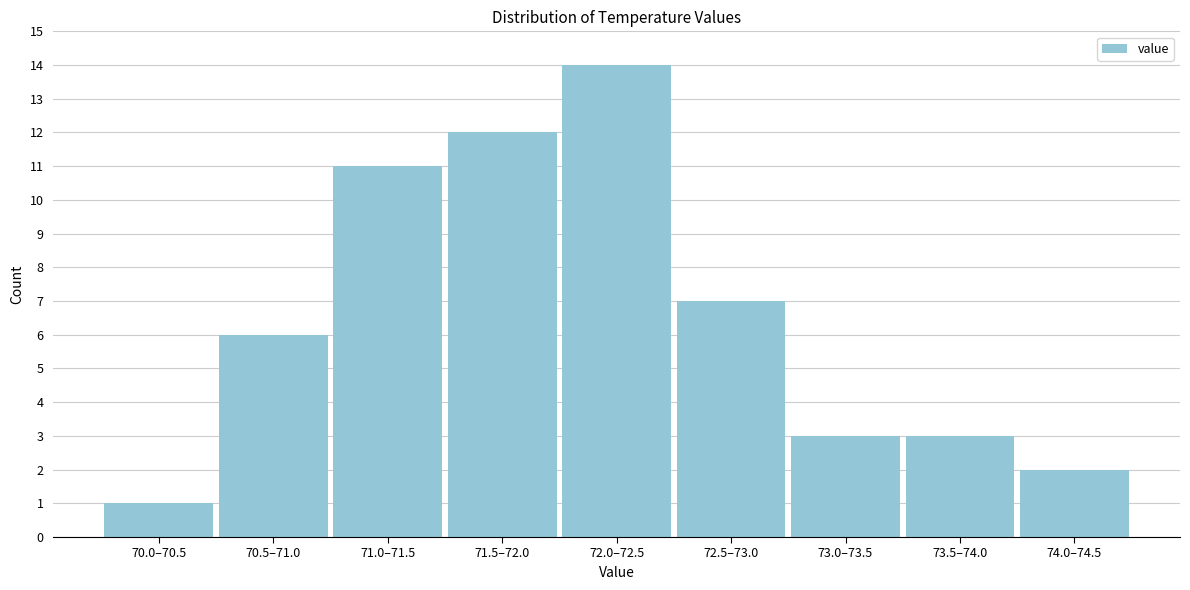

Reading left to right, list all the values displayed in this chart.

70.0–70.5=1	70.5–71.0=6	71.0–71.5=11	71.5–72.0=12	72.0–72.5=14	72.5–73.0=7	73.0–73.5=3	73.5–74.0=3	74.0–74.5=2